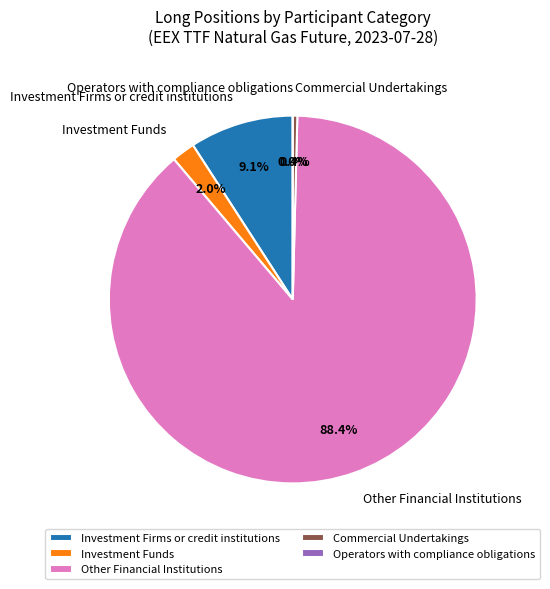

Combined, what portion of the pie is Investment Funds and Operators with compliance obligations?

2.0%